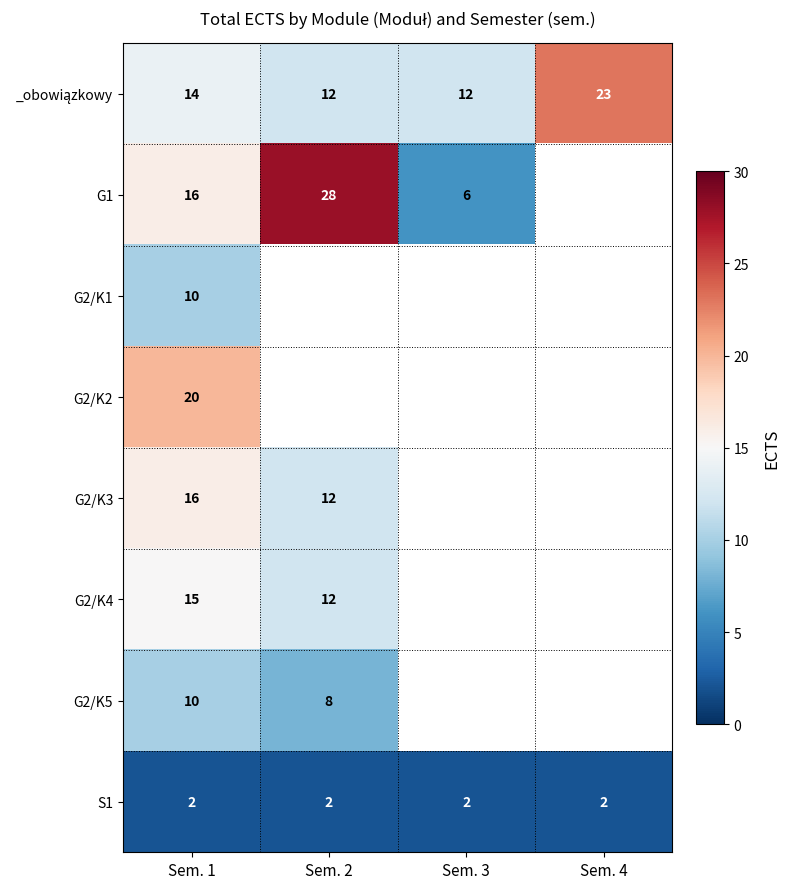

True or false: G2/K5 has a value of 8 at Sem. 2.

True